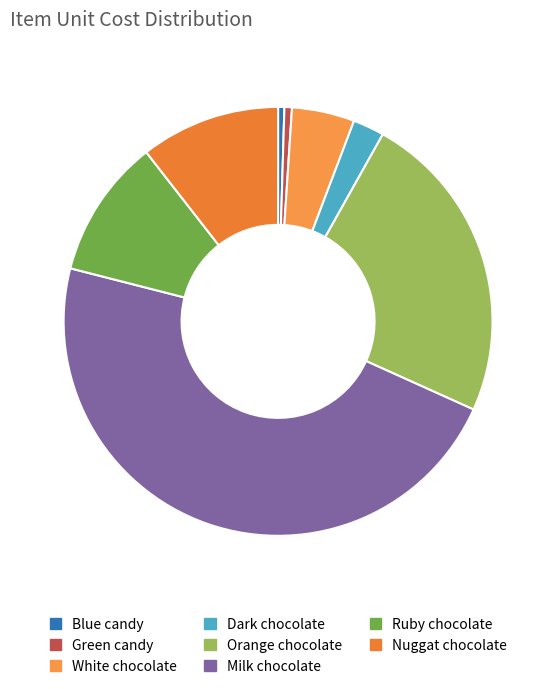

To the nearest percent, what is the difference between the Nuggat chocolate and White chocolate slice percentages?

6%